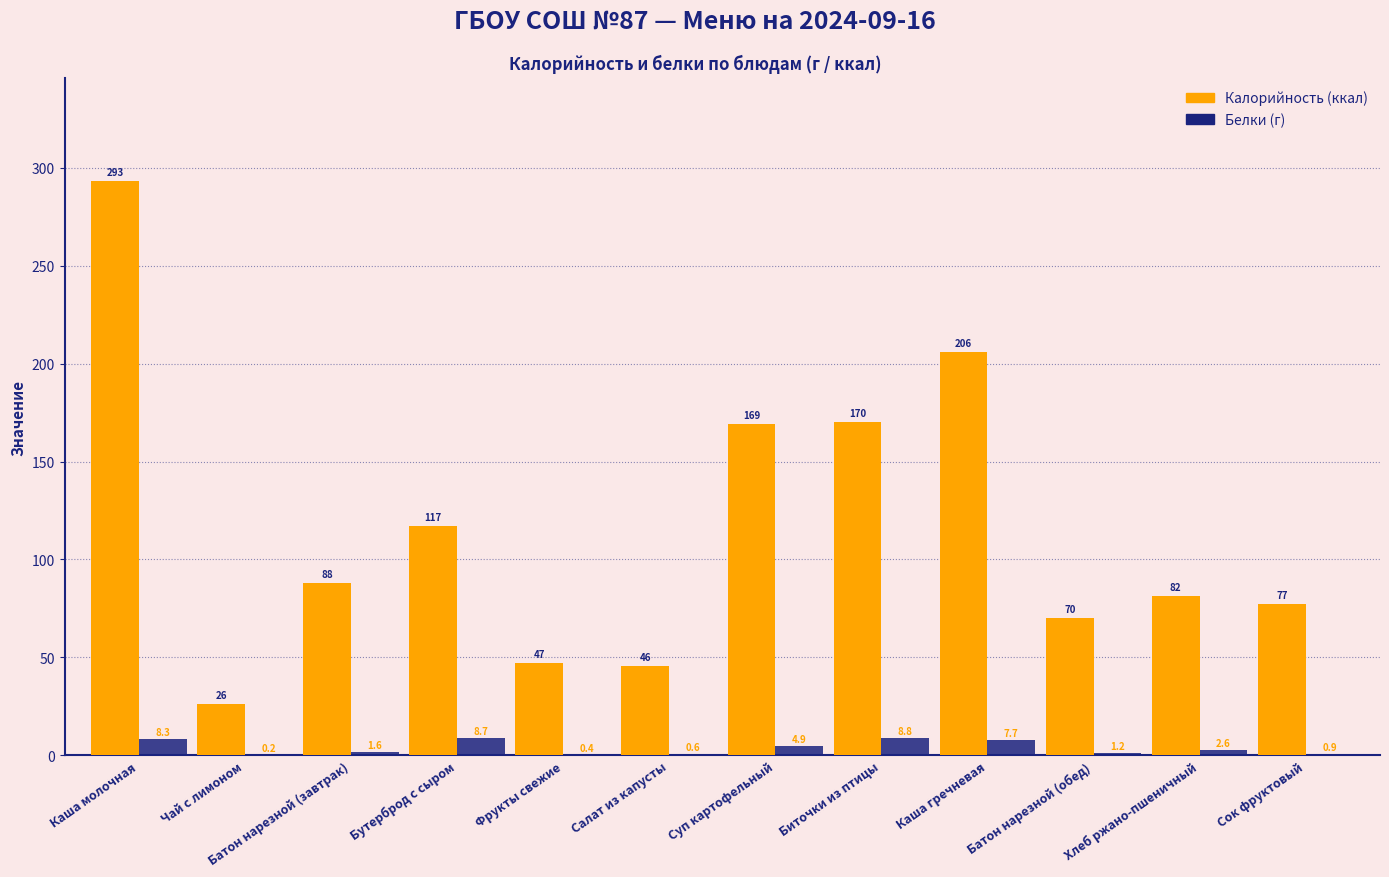

Which label corresponds to the largest value in the chart?

Каша молочная